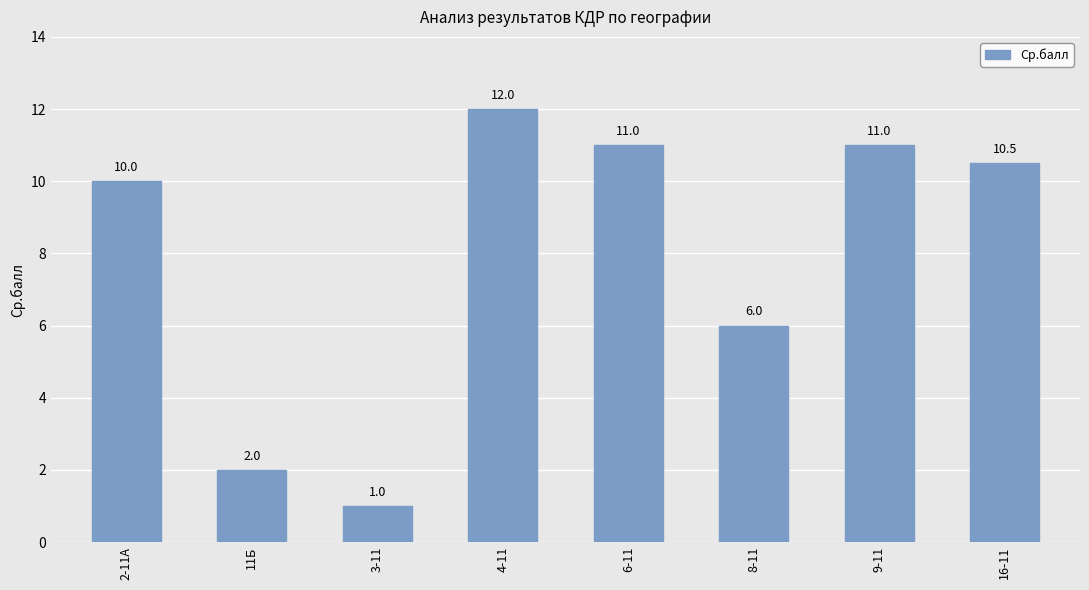

How many values are below 10?

3